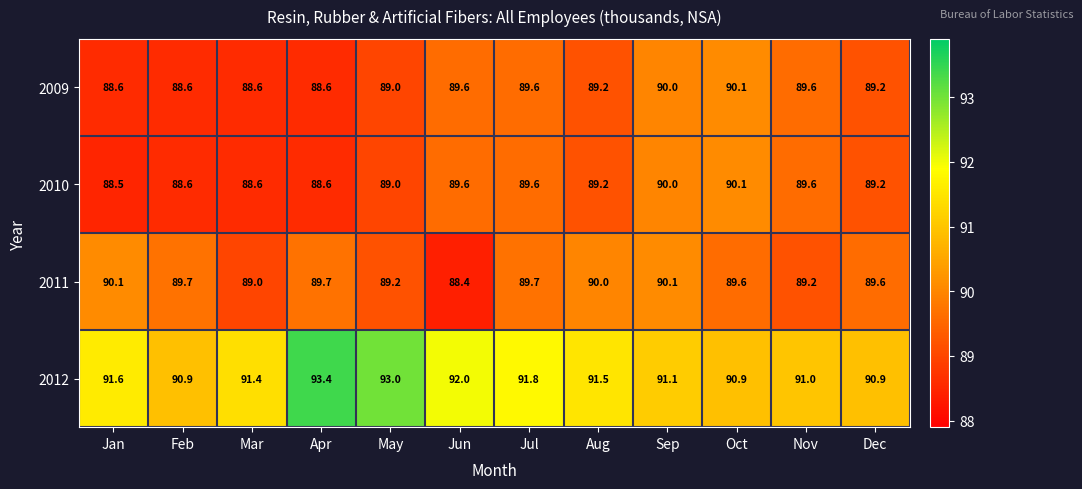

Which series has the widest spread of values?

2012